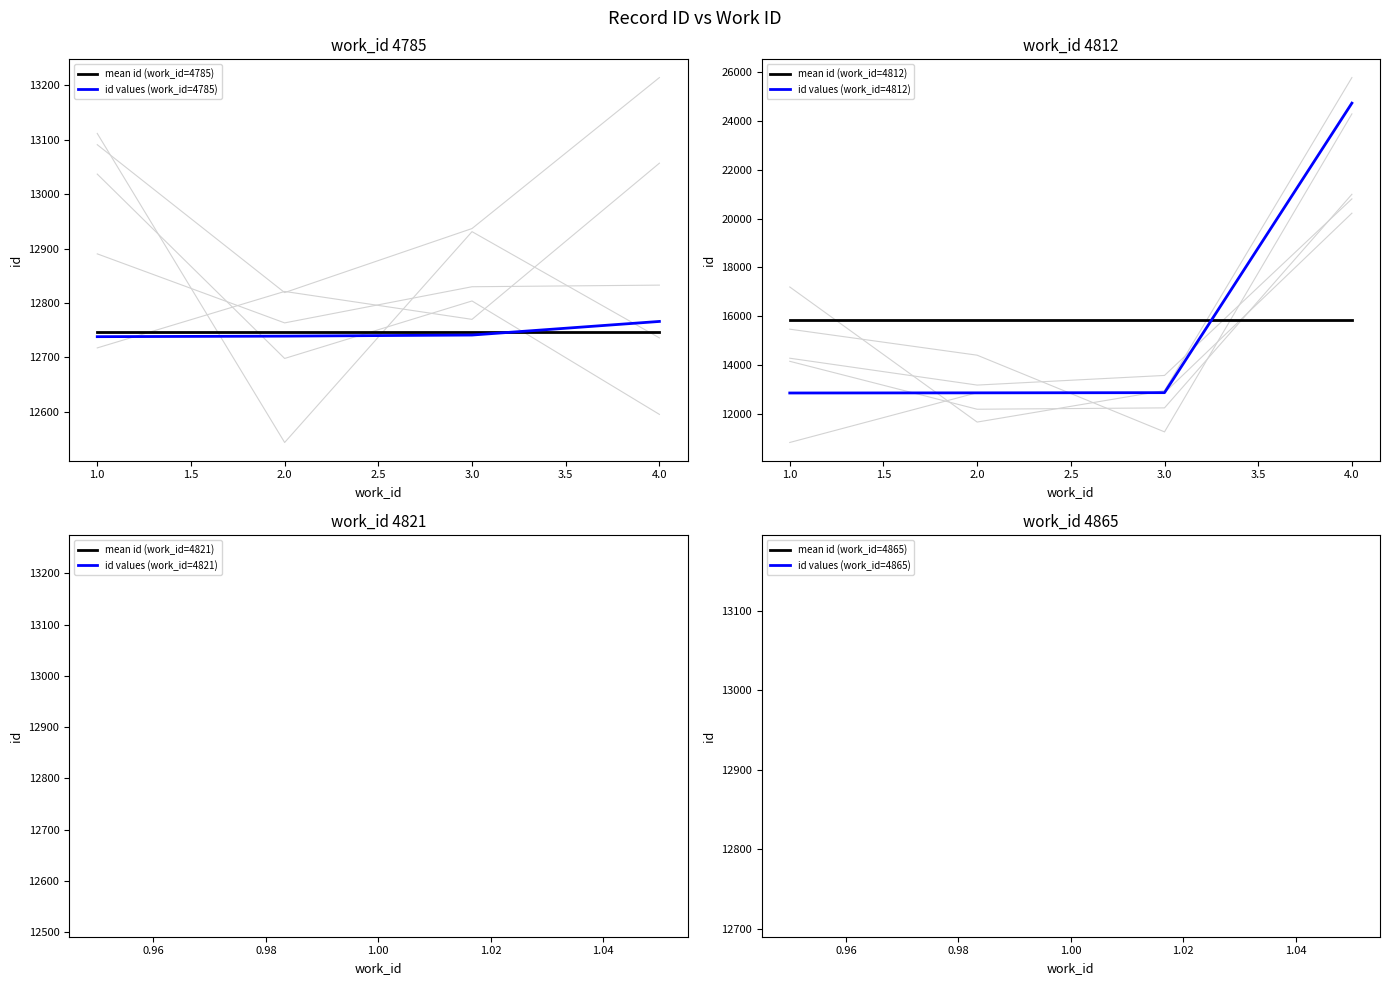

What is the difference between the second highest and second lowest values in the id values (work_id=4785) series?

2.0